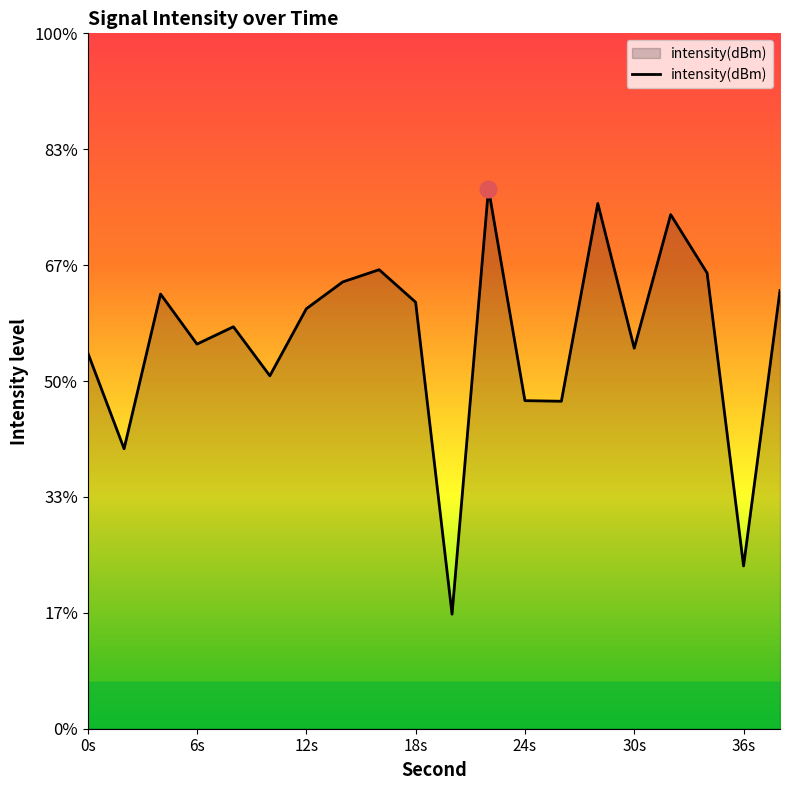

The value at 12s is -165.6. True or false?

False